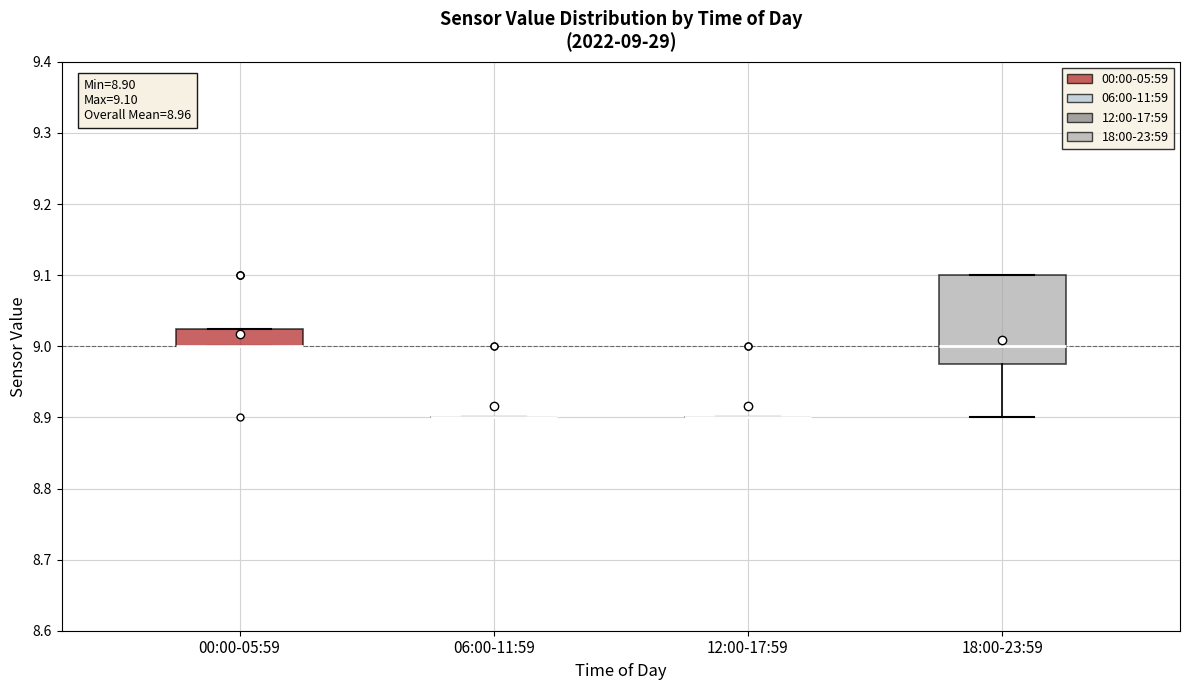

Which box is the tallest, from its lower edge to its upper edge?

18:00-23:59